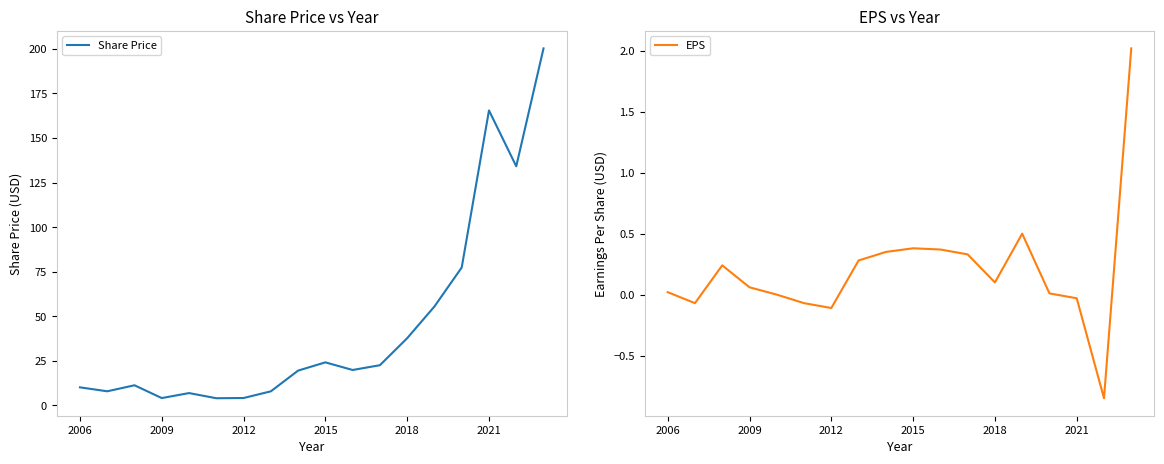

What is the maximum value for Share Price?

200.3